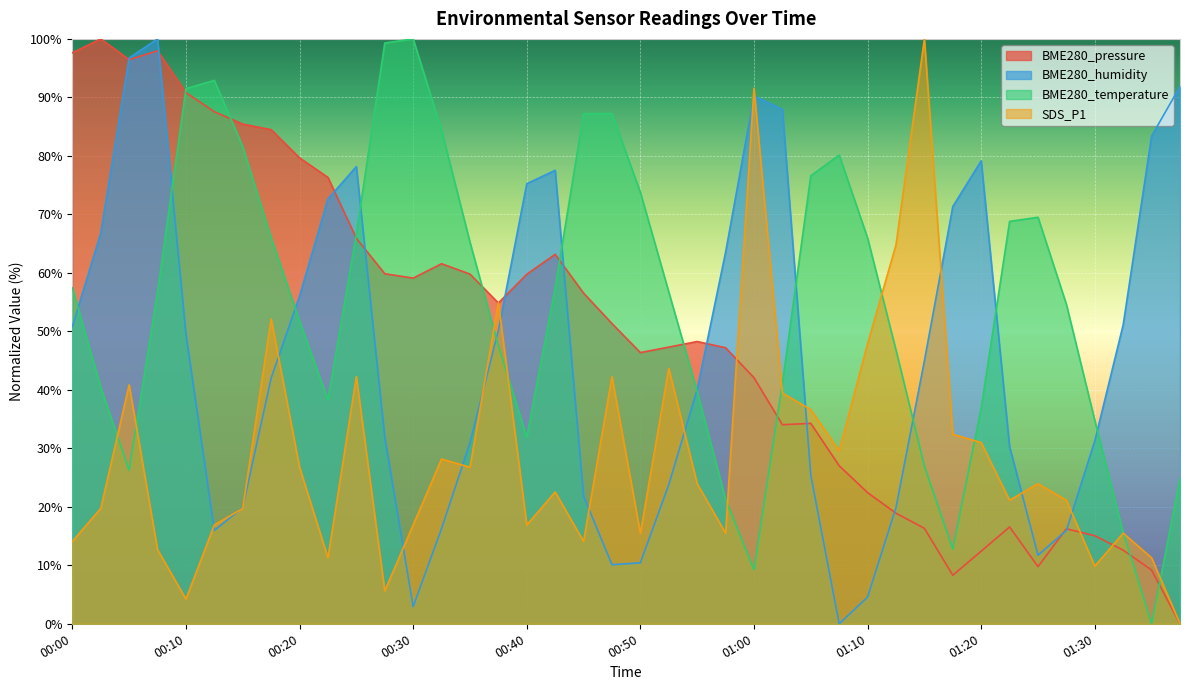

Where is the first local maximum for SDS_P1?

00:05